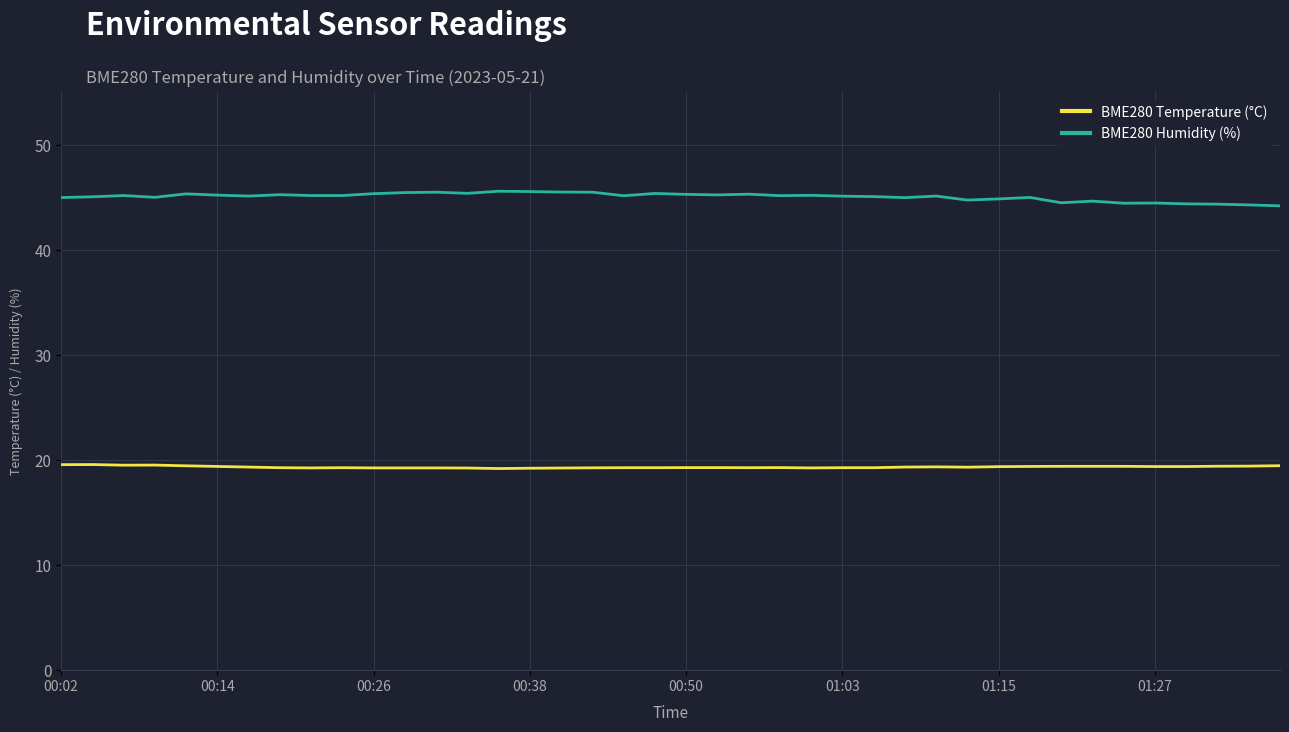

List the series in order of their overall mean, highest first.

BME280 Humidity (%), BME280 Temperature (°C)